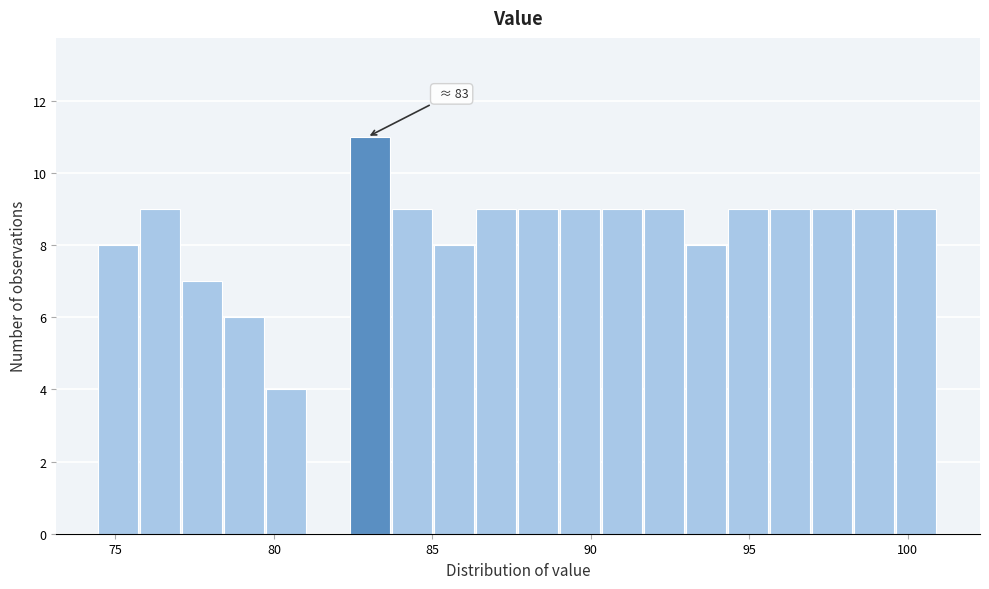

Around what value on the x-axis is the tallest bar? Give the approximate position of its centre, as read against the axis.

83.0